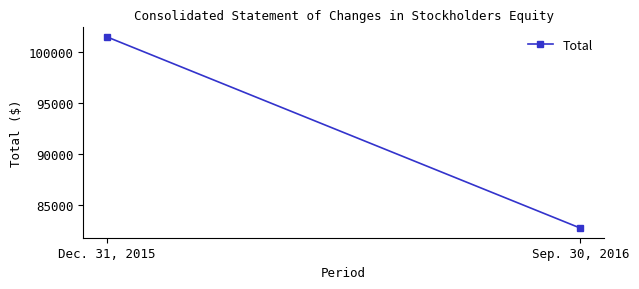

What is the value of the 1st point from the left?

101432